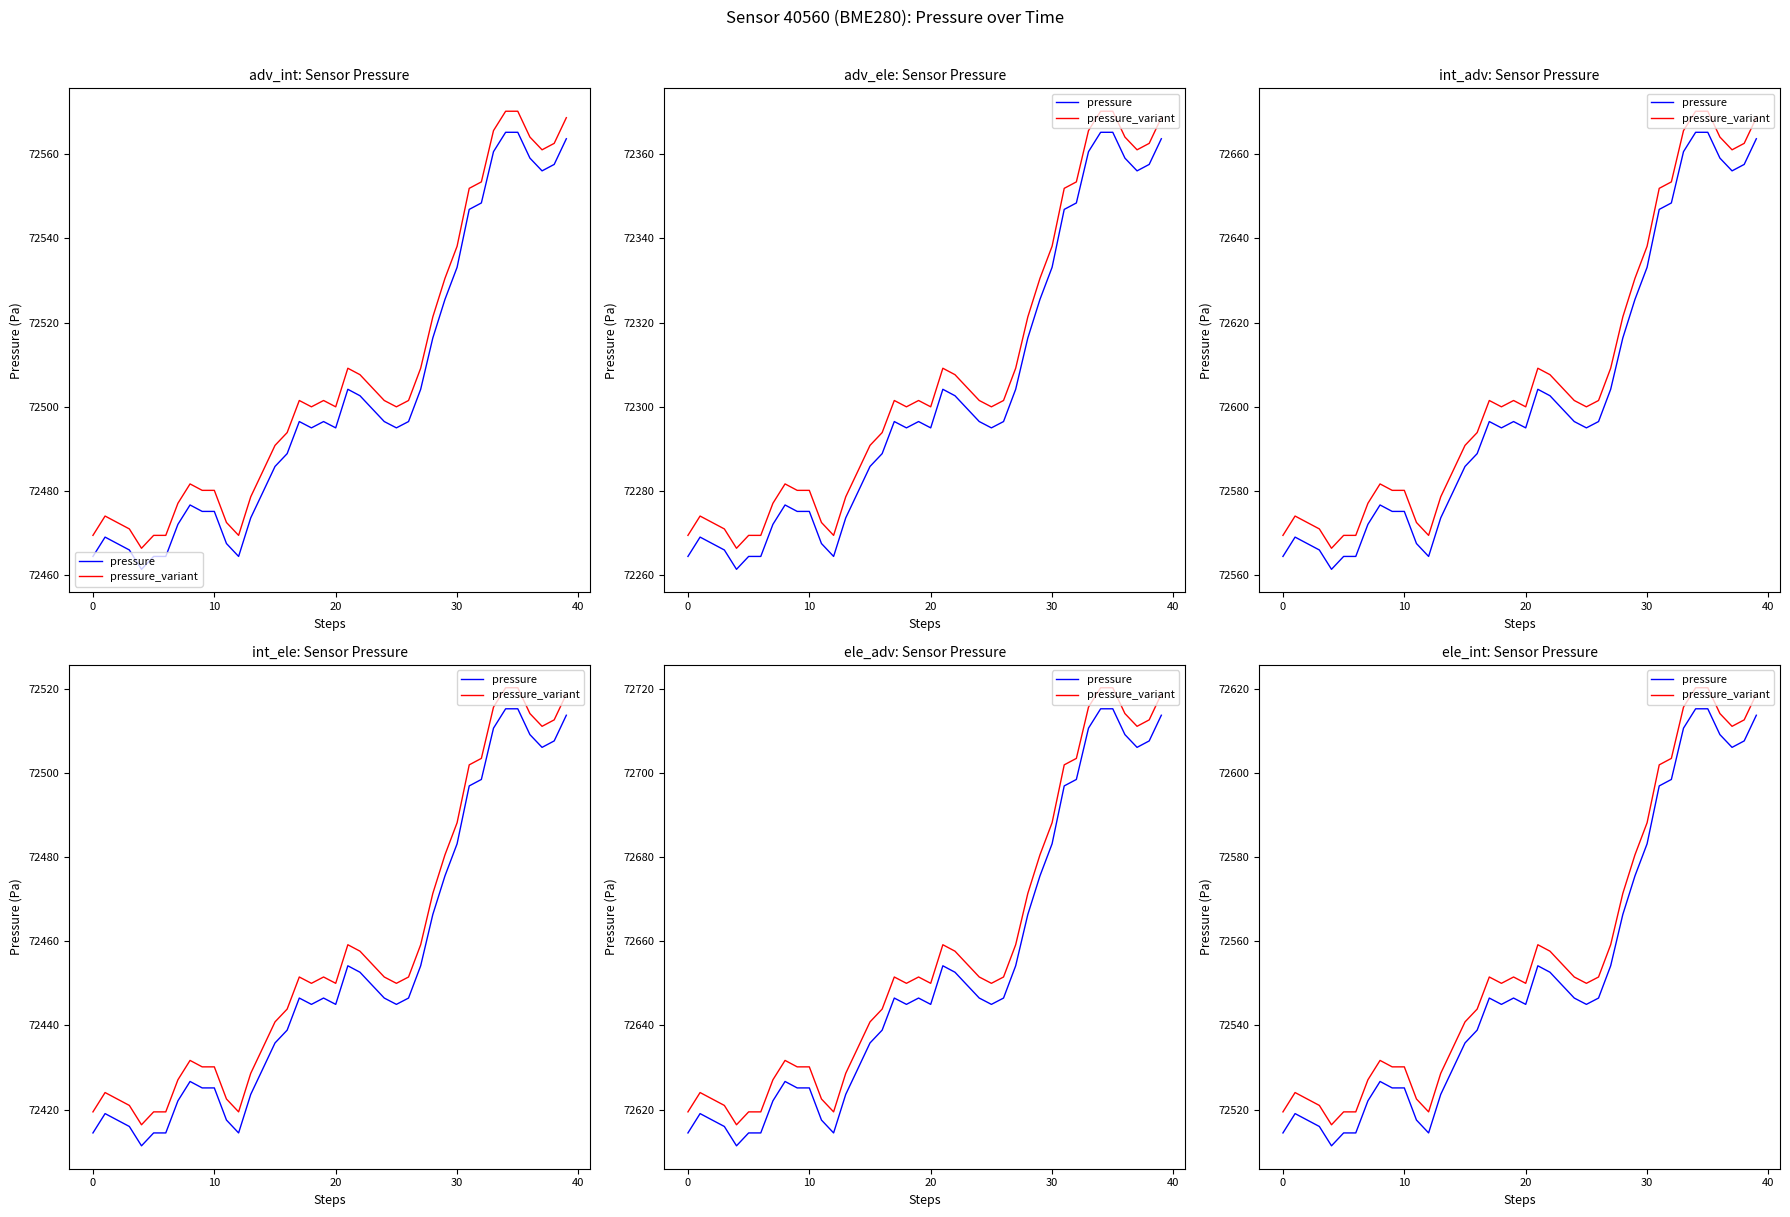

Does the chart have visible grid lines?

No